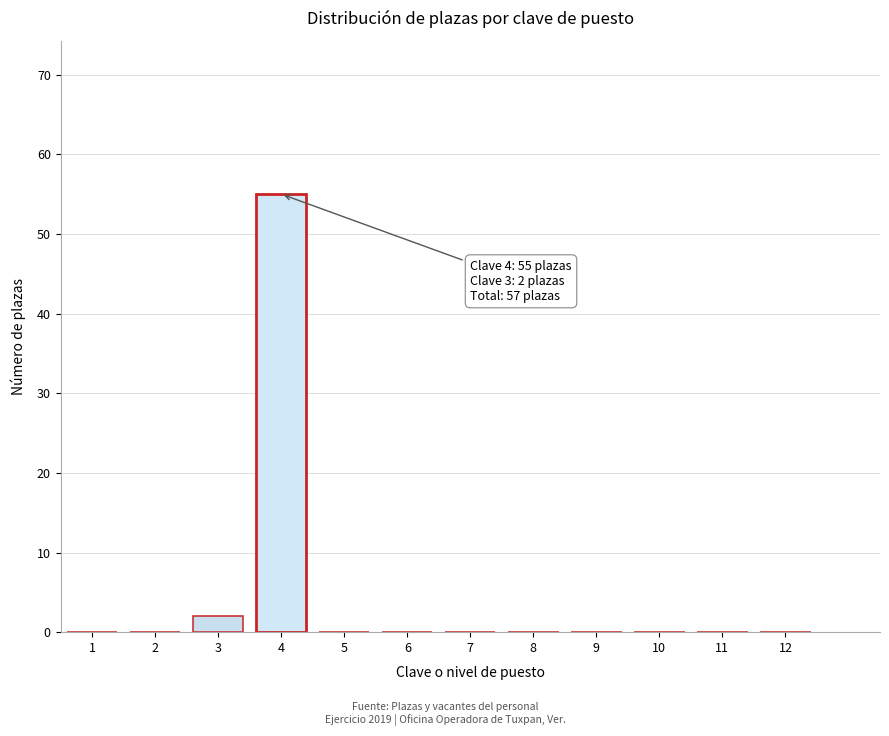

Reading left to right, extract all data points from this chart.

1=0	2=0	3=2	4=55	5=0	6=0	7=0	8=0	9=0	10=0	11=0	12=0